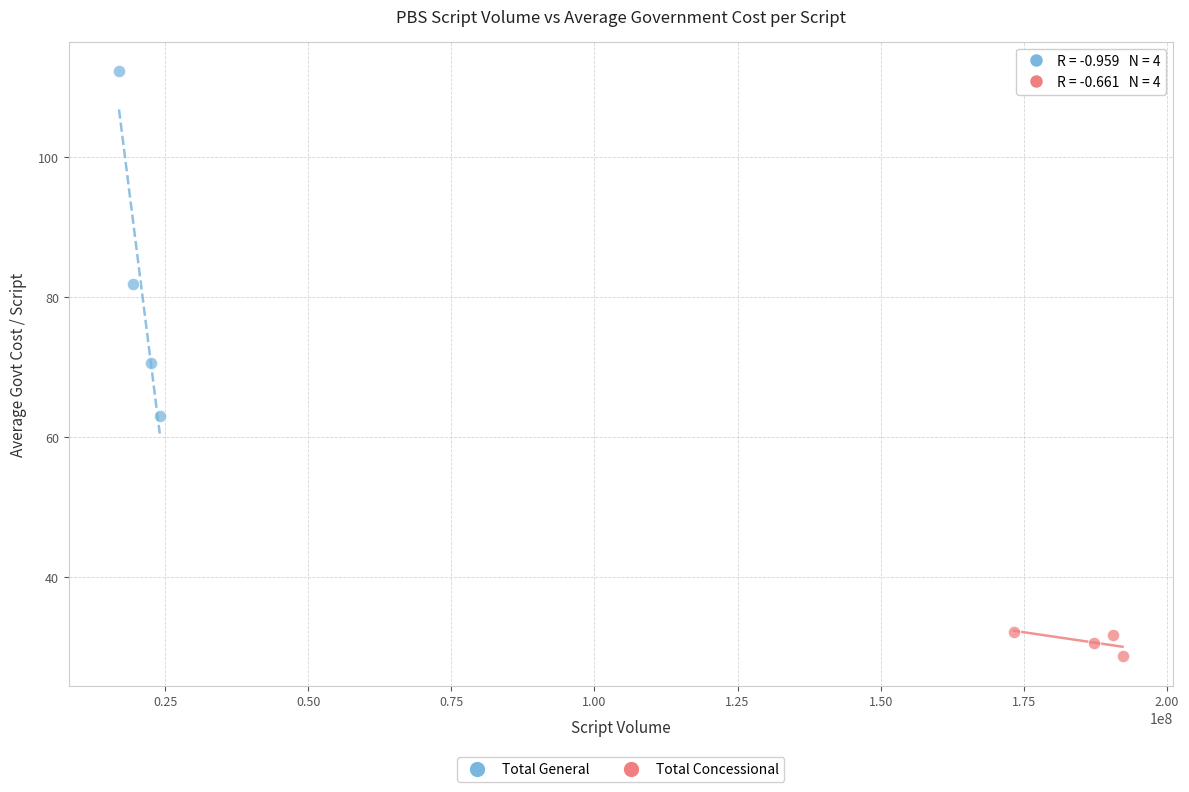

Which series contains the highest Y value?

Total General